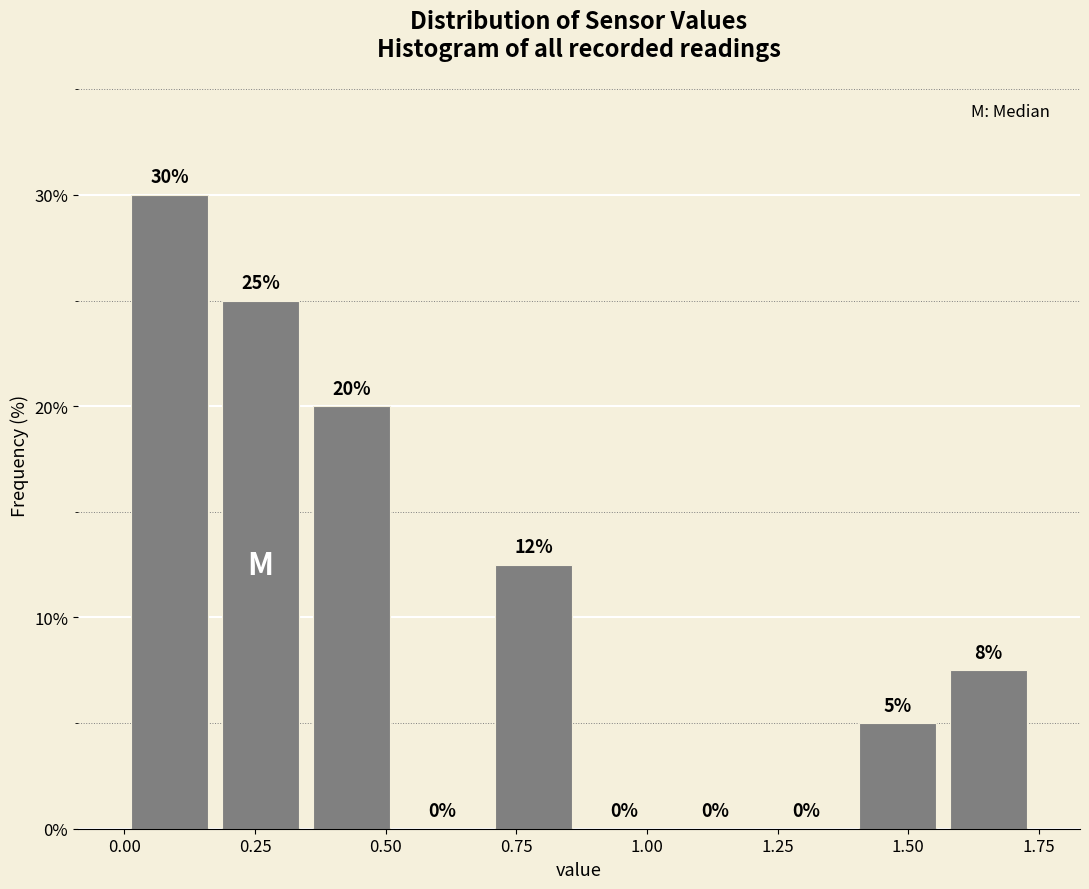

Around what value on the x-axis is the tallest bar? Give the approximate position of its centre, as read against the axis.

0.10